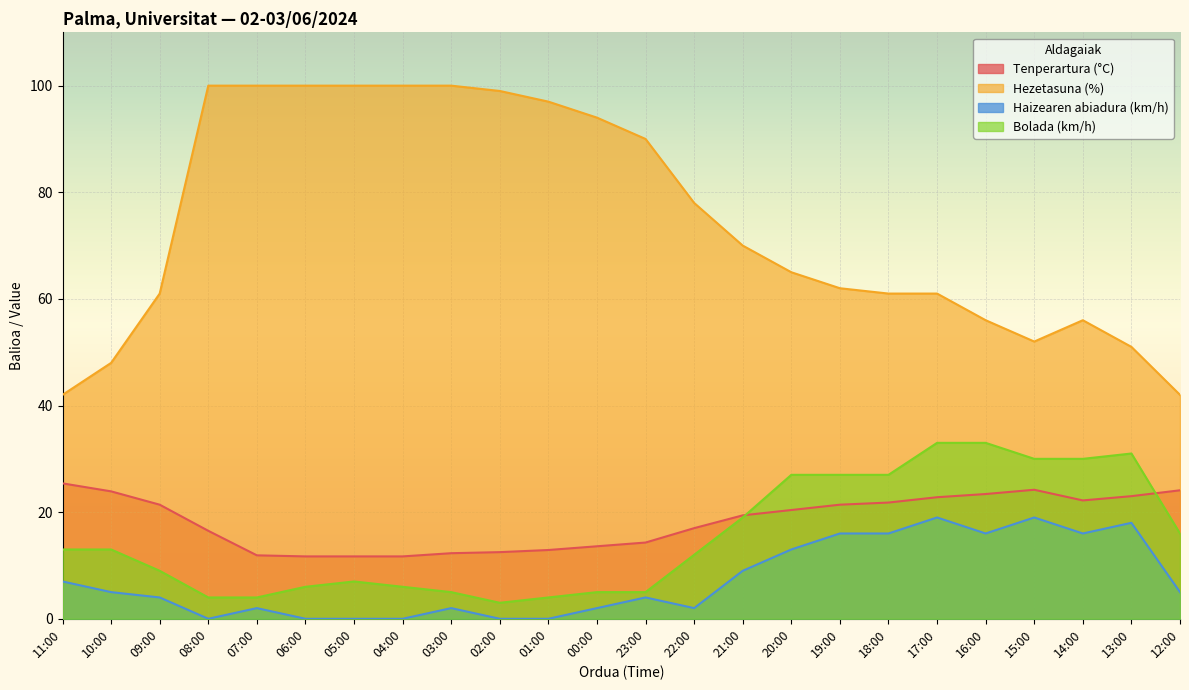

True or false: Tenperartura (°C) and Hezetasuna (%) intersect in this chart.

False